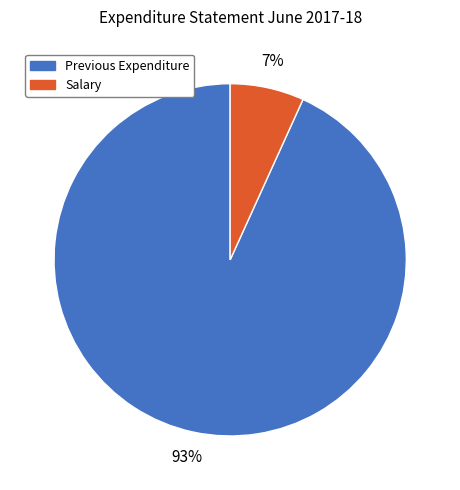

To the nearest percent, what is the average slice percentage?

50%